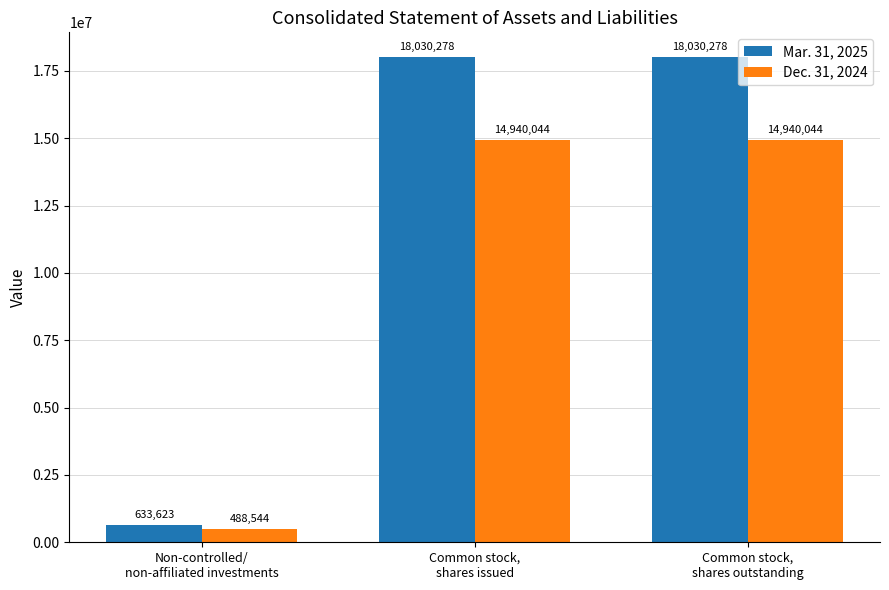

At which label does Mar. 31, 2025 reach its minimum?

Non-controlled/
non-affiliated investments